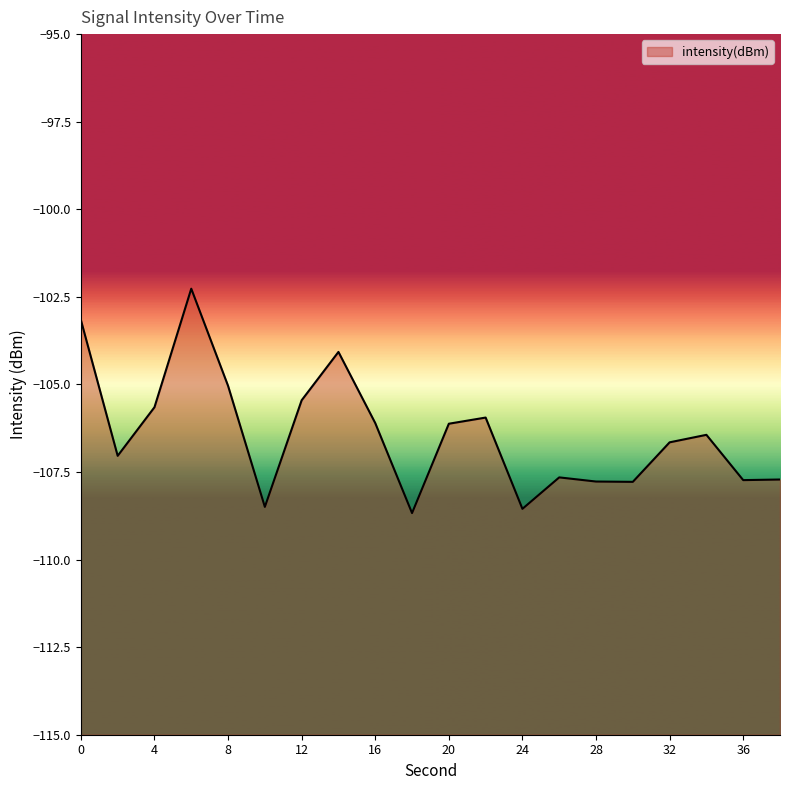

What value does the data have at 0?

-103.2